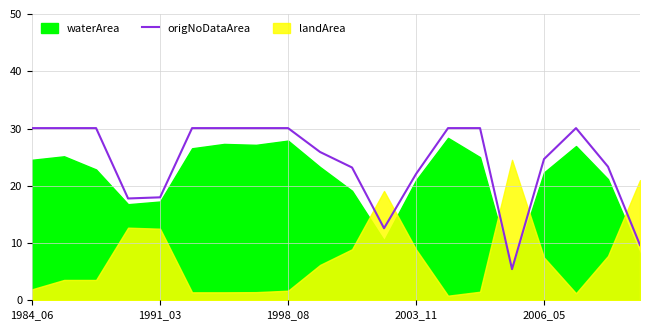

What is the minimum value for origNoDataArea?

5.4